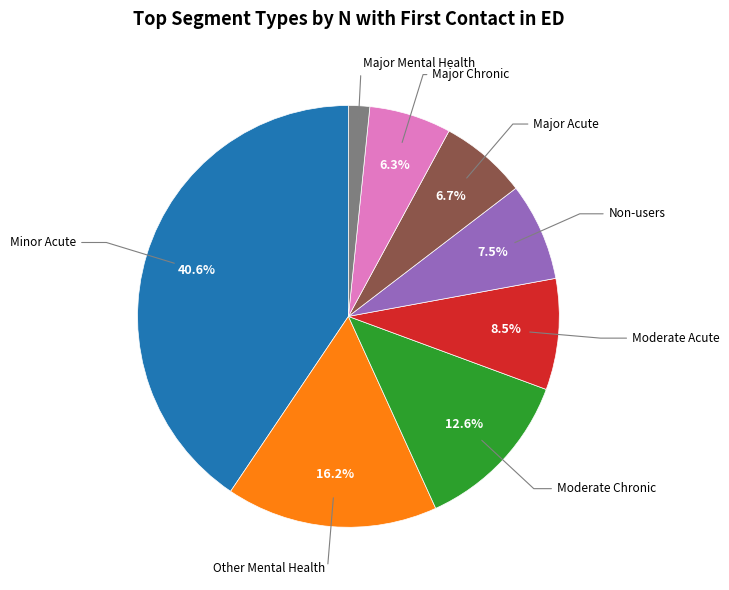

Does any single category account for the majority?

No